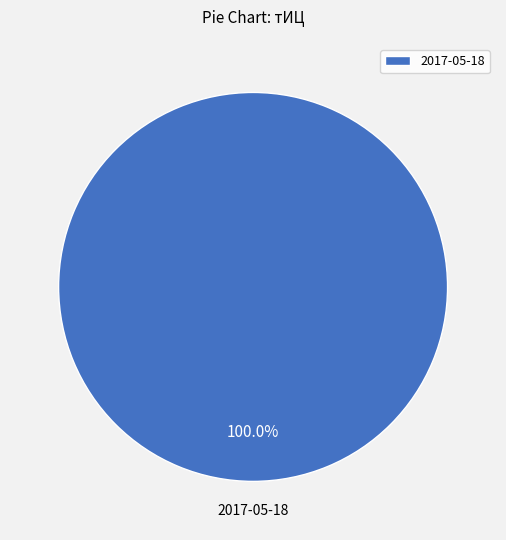

To the nearest percent, what percentage of the pie is 2017-05-18?

100%